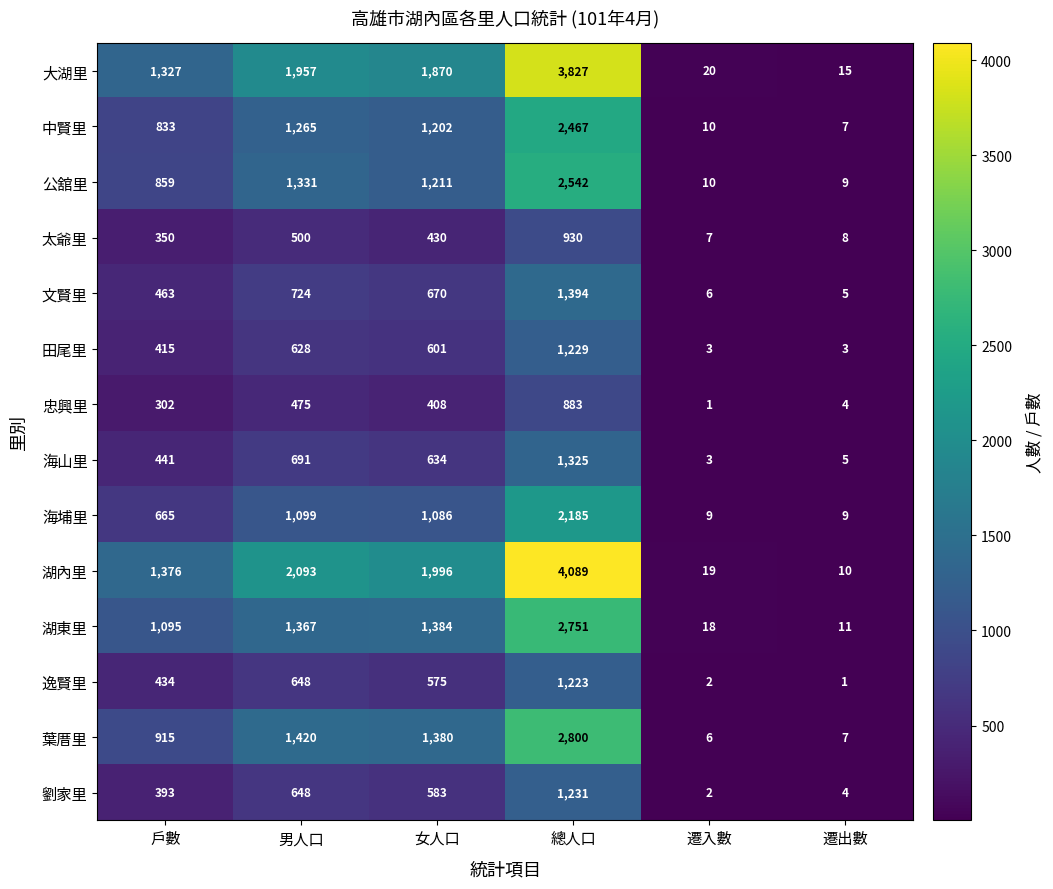

What is the sum of all 中賢里 values?

5784